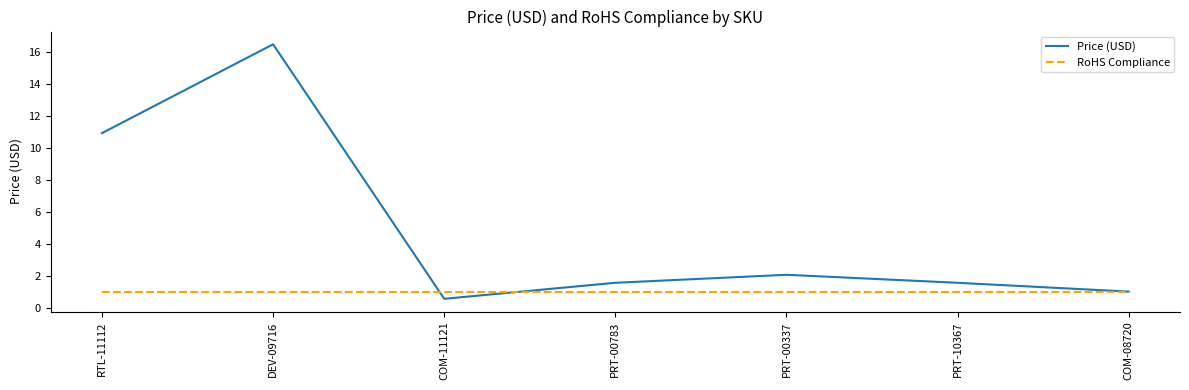

Where do Price (USD) and RoHS Compliance first cross each other?

DEV-09716 and COM-11121